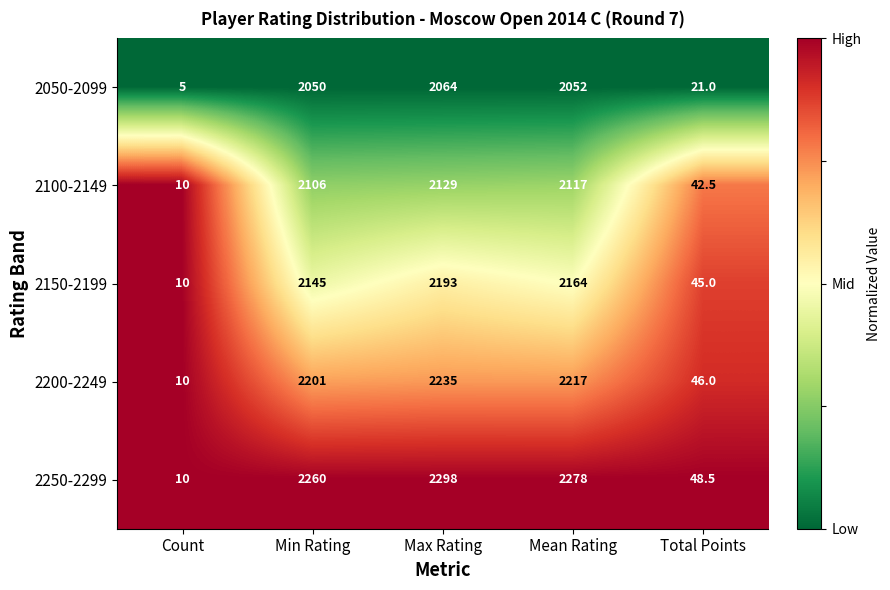

Is the value of 2050-2099 at Mean Rating greater than the value of 2100-2149 at Total Points?

Yes